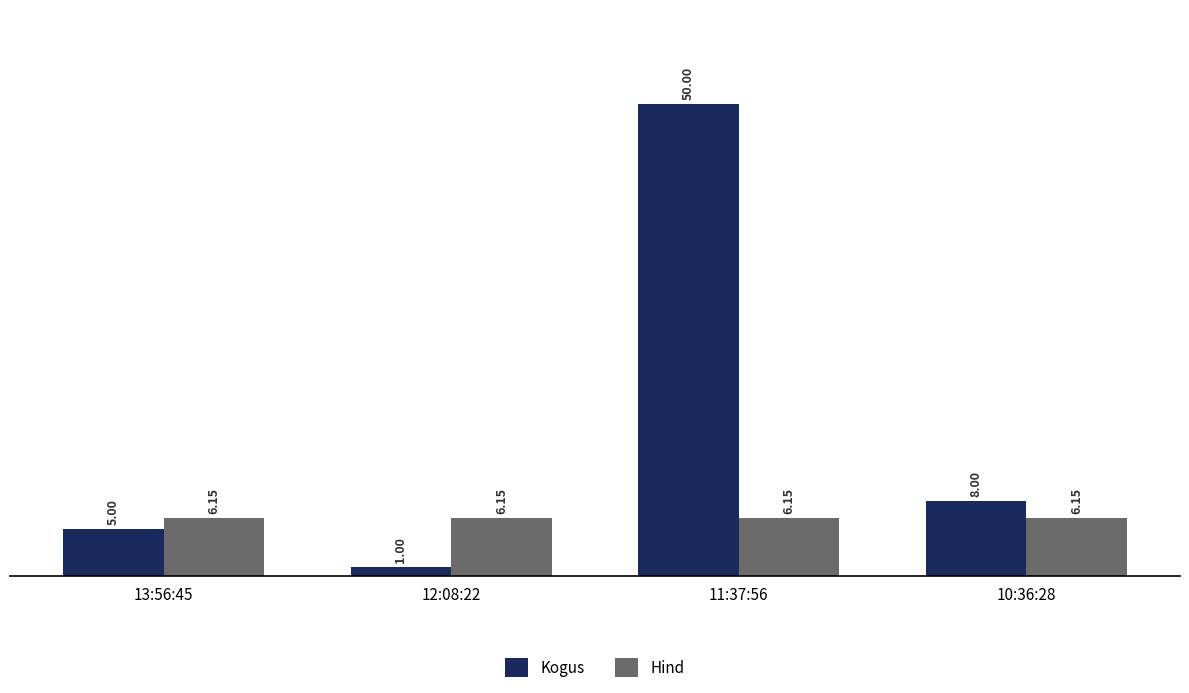

What position from the left is 10:36:28?

4